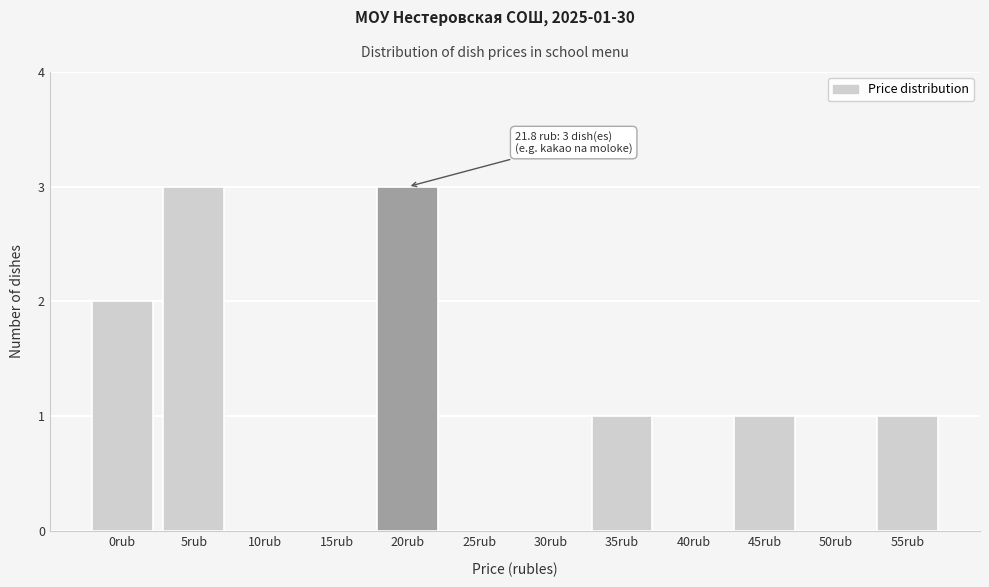

Approximately how many times larger is the value at 45rub compared to 20rub?

0.3